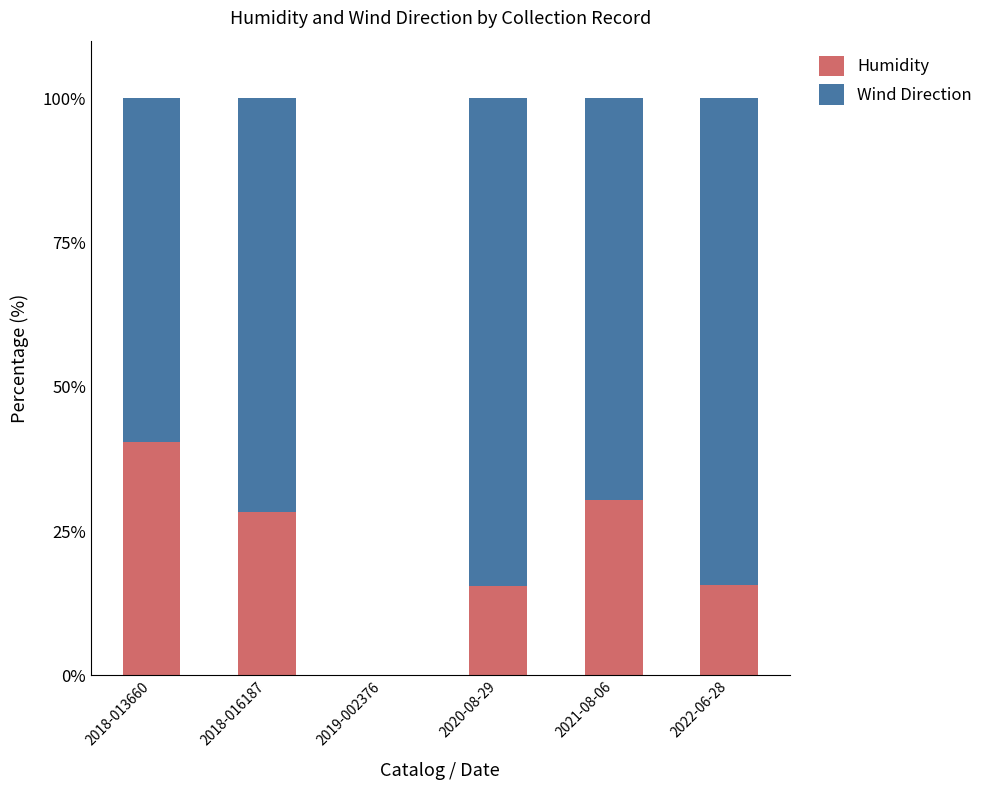

What is the maximum value for Humidity?

40.5